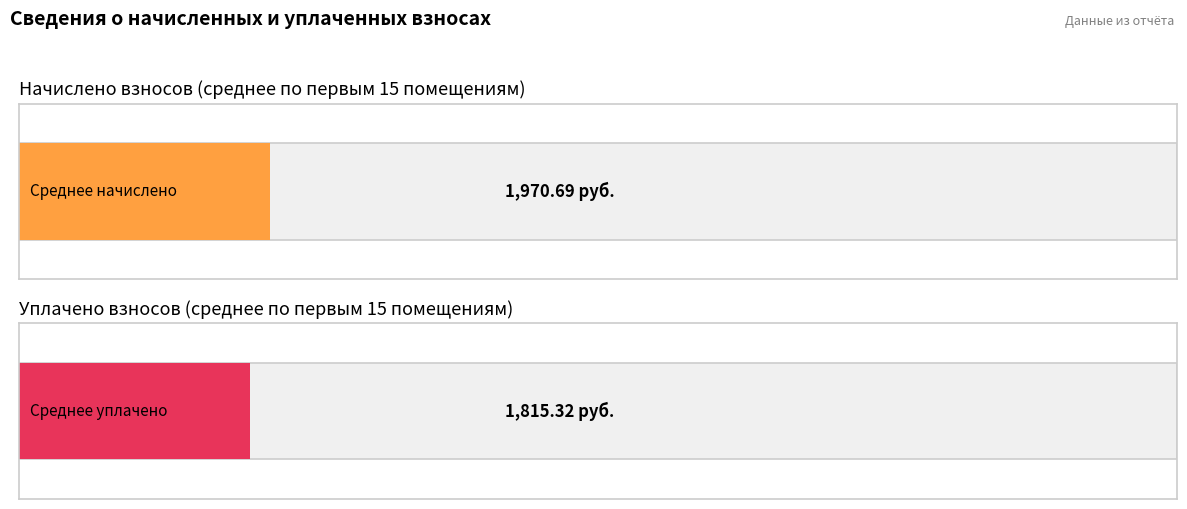

List the series in order of their overall mean, lowest first.

уплачено, начислено